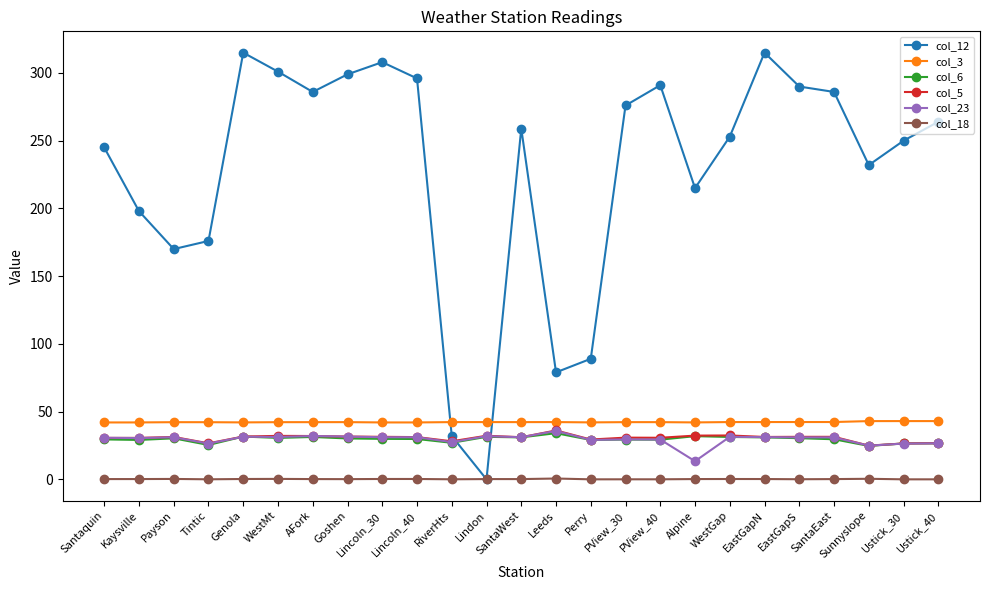

True or false: col_18 and col_23 cross at least once.

False